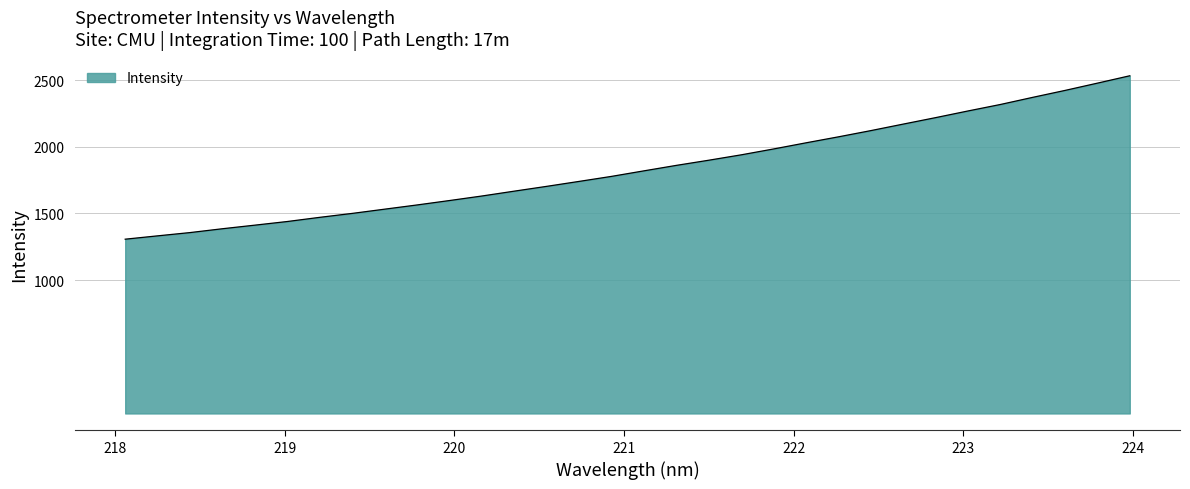

What is the smallest value displayed?

1307.0